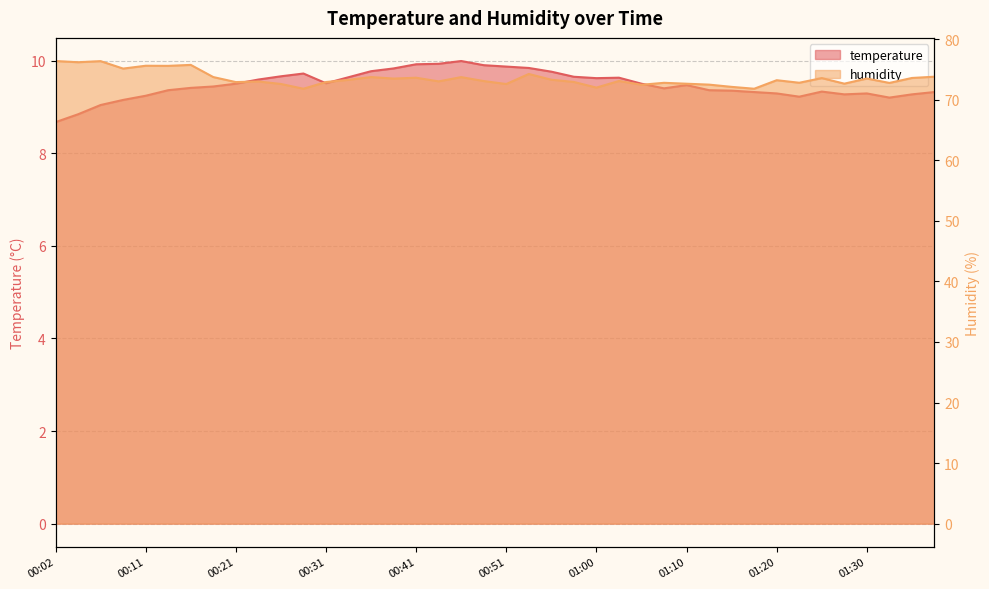

Reading left to right, what are all the values shown in this chart?

temperature: 8.7	8.8	9.0	9.2	9.2	9.4	9.4	9.4	9.5	9.6	9.7	9.7	9.5	9.6	9.8	9.8	9.9	9.9	10.0	9.9	9.9	9.8	9.8	9.7	9.6	9.6	9.5	9.4	9.5	9.4	9.3	9.3	9.3	9.2	9.3	9.3	9.3	9.2	9.3	9.3
humidity: 76.4	76.2	76.4	75.2	75.6	75.6	75.8	73.8	72.9	73.0	72.6	71.8	72.9	73.3	73.8	73.5	73.7	73.0	73.8	73.1	72.6	74.3	73.3	73.0	72.0	73.1	72.5	72.8	72.7	72.5	72.1	71.8	73.2	72.8	73.6	72.7	73.5	72.8	73.6	73.8